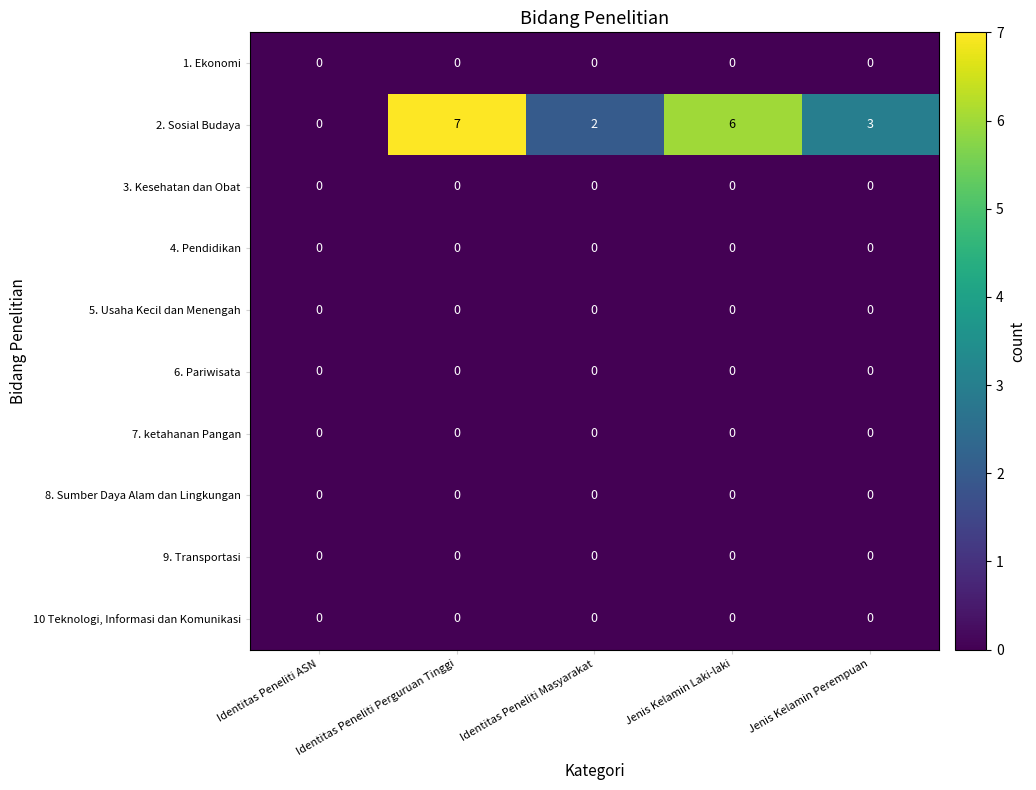

The value of 4. Pendidikan at Jenis Kelamin Perempuan is 0. True or false?

True